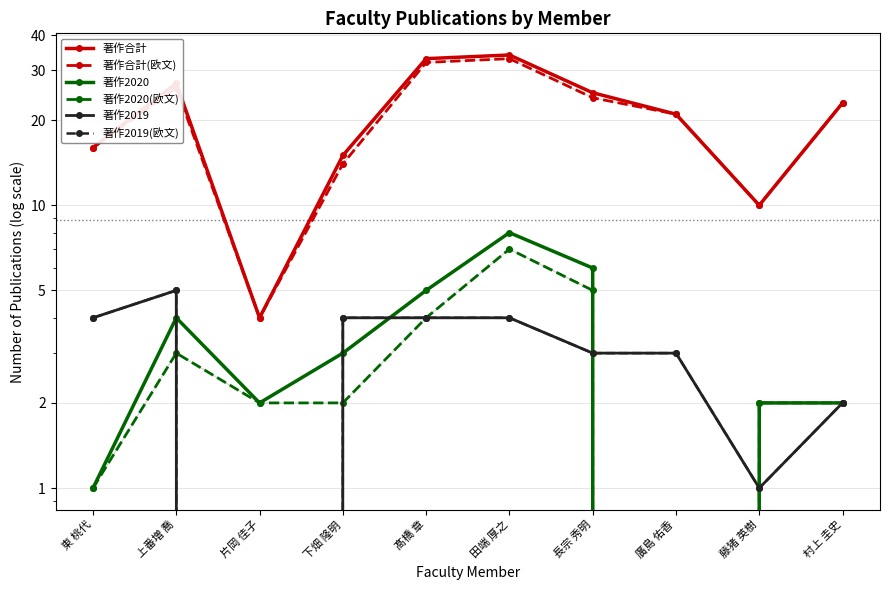

What is the label of the 2nd point from the left?

上番増 喬